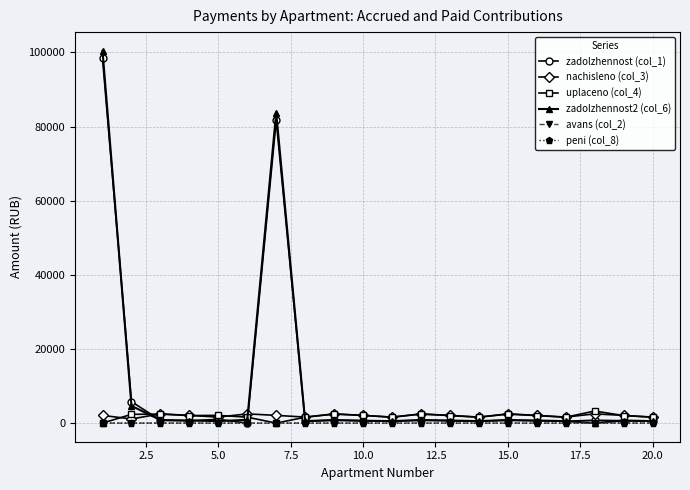

What is the highest value of the zadolzhennost (col_1) series?

98375.8